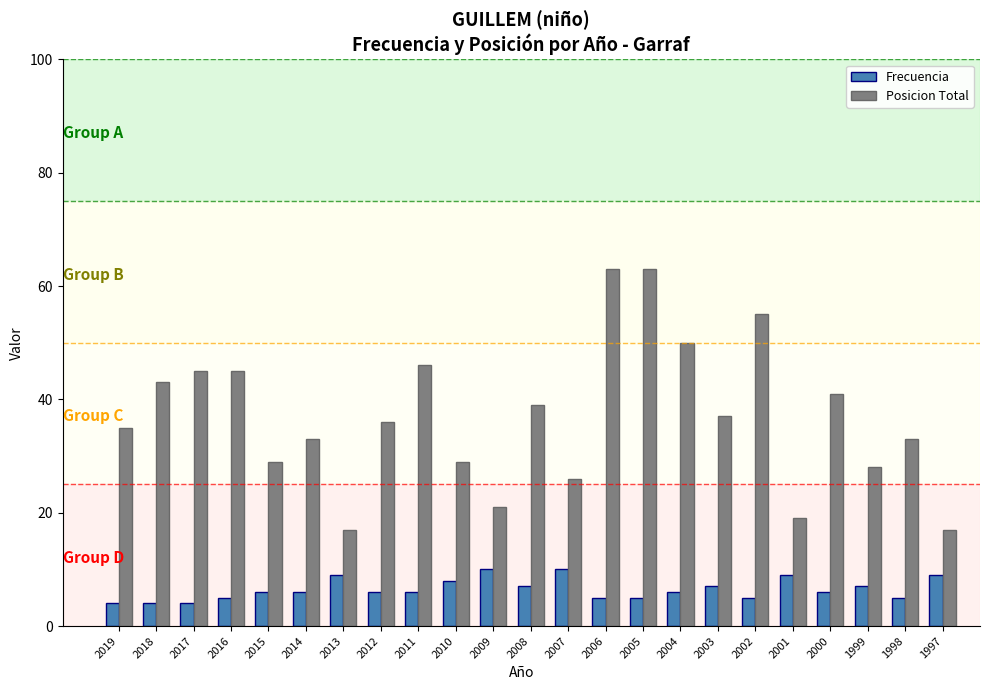

What is the highest value of the Frecuencia series?

10